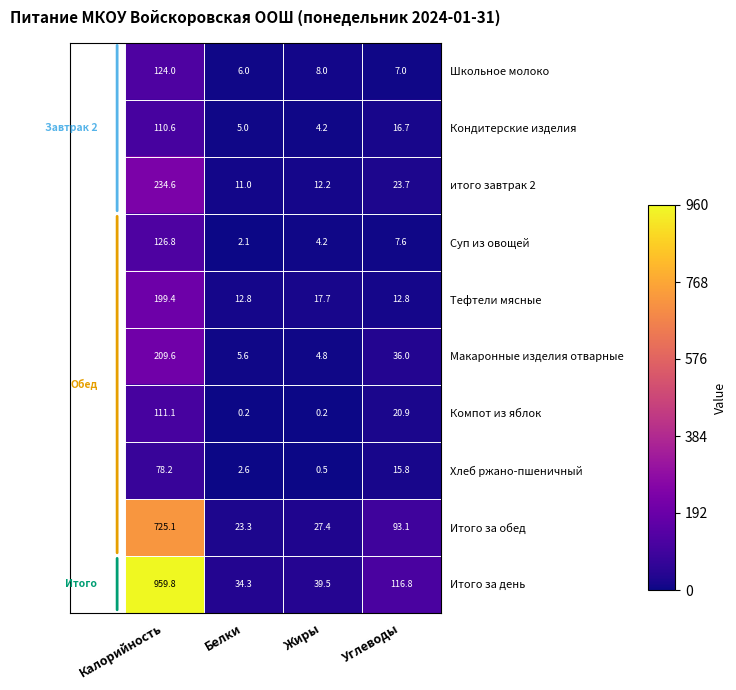

At which label does Суп из овощей first exceed 7?

Калорийность